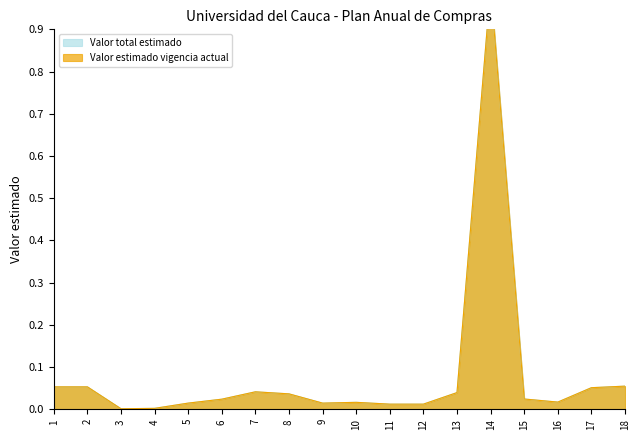

Is the value of Valor estimado vigencia actual at 16 greater than the value of Valor total estimado at 16?

No